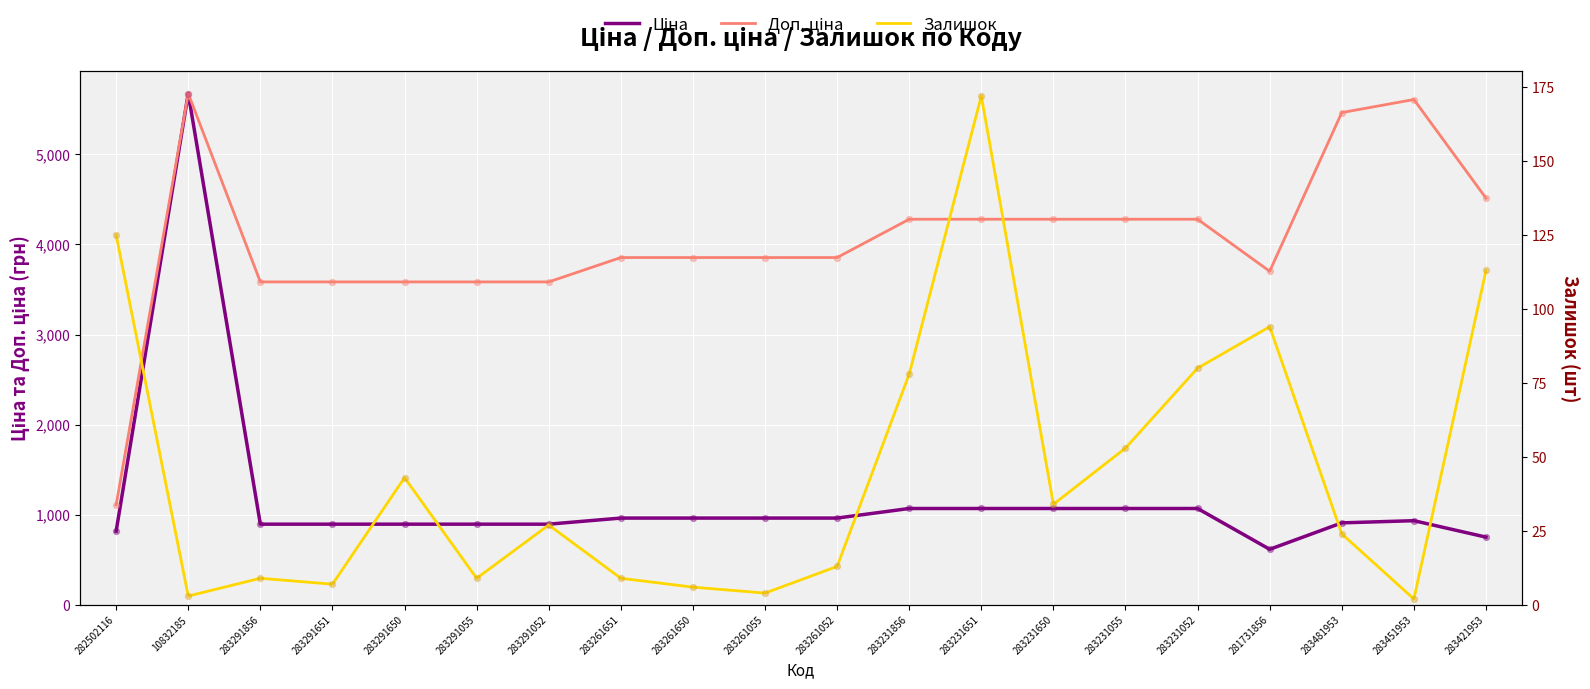

Which series has the largest total across all categories?

Доп. ціна